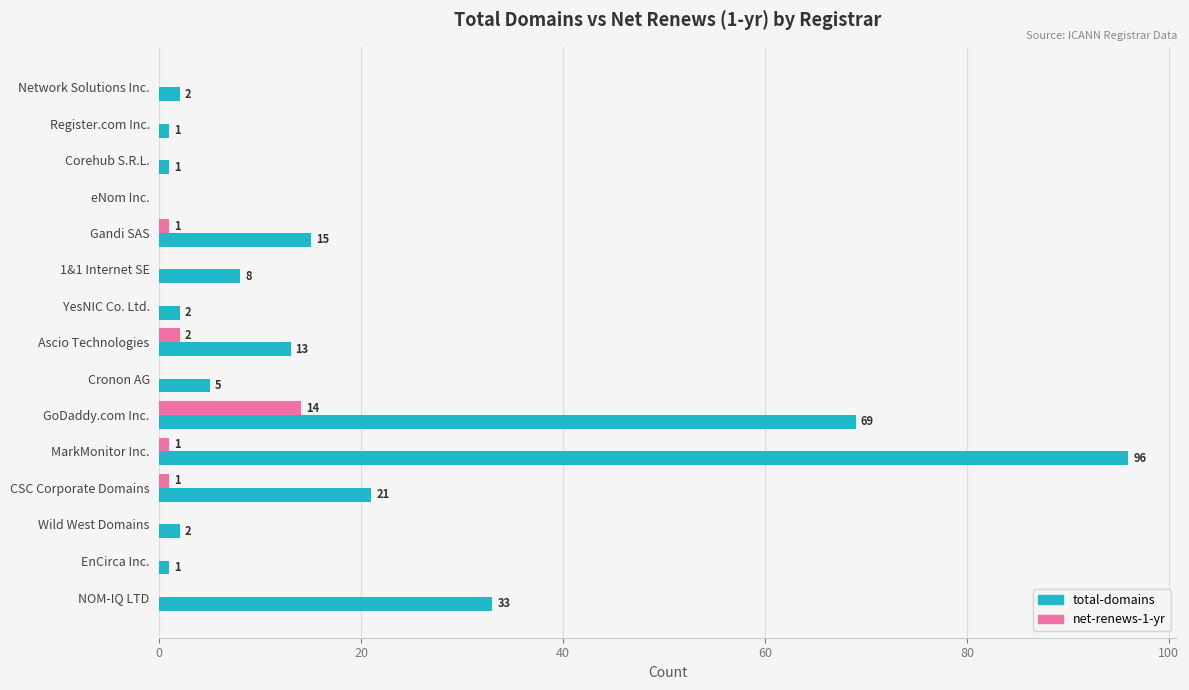

What is the maximum value shown in the chart?

96